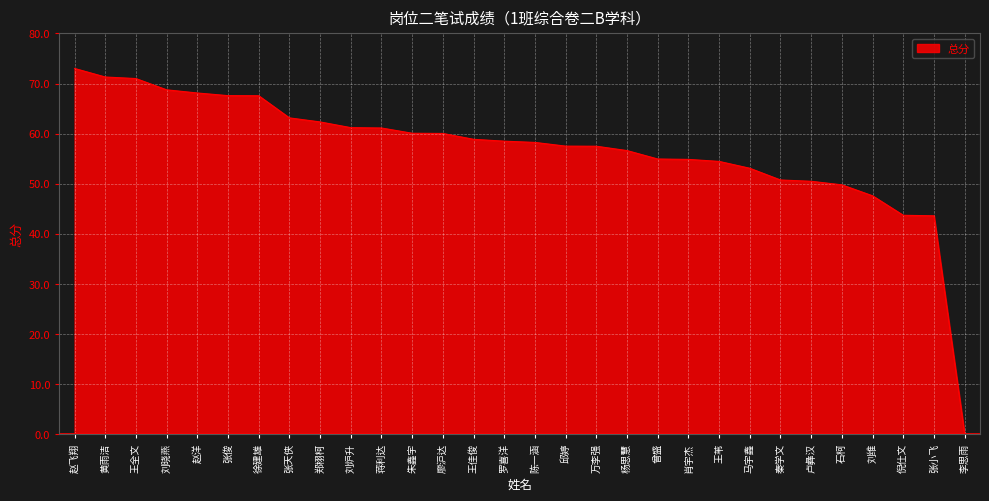

What position from the right is 张俊?

25